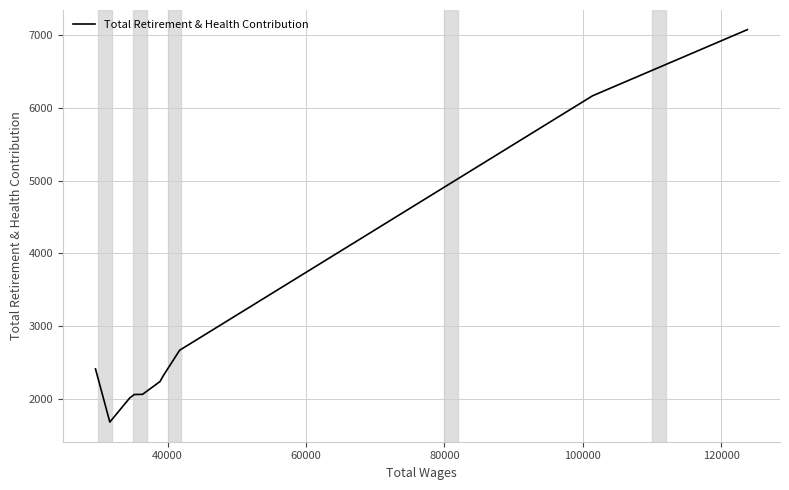

What is the minimum value shown in the chart?

1683